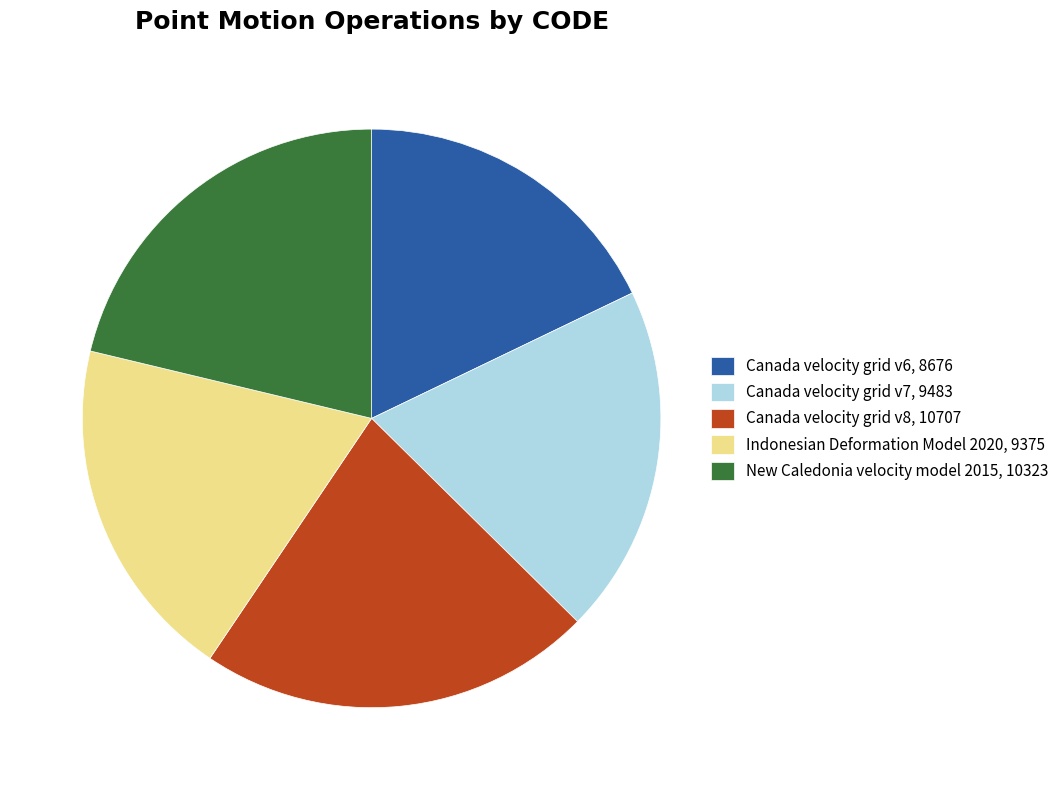

Count the number of slices in the pie.

5